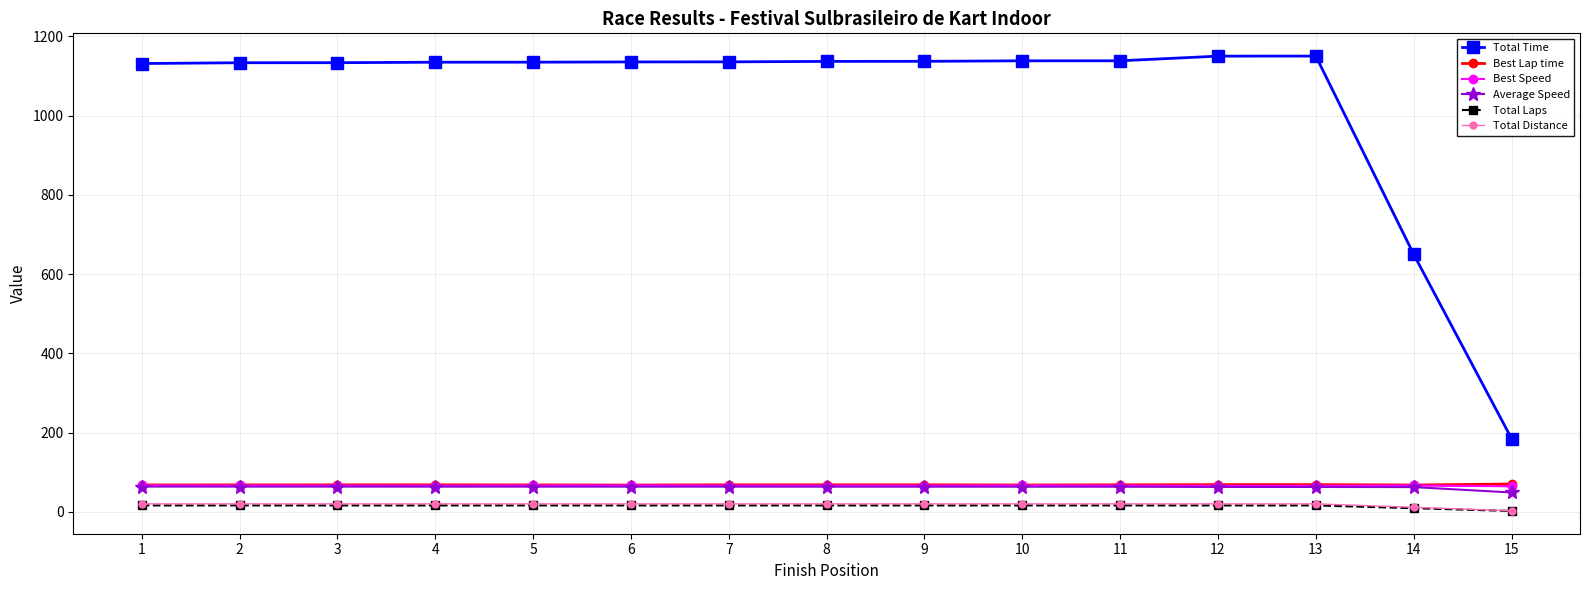

Rank the categories by Total Laps value from lowest to highest.

15, 14, 1, 2, 3, 4, 5, 6, 7, 8, 9, 10, 11, 12, 13